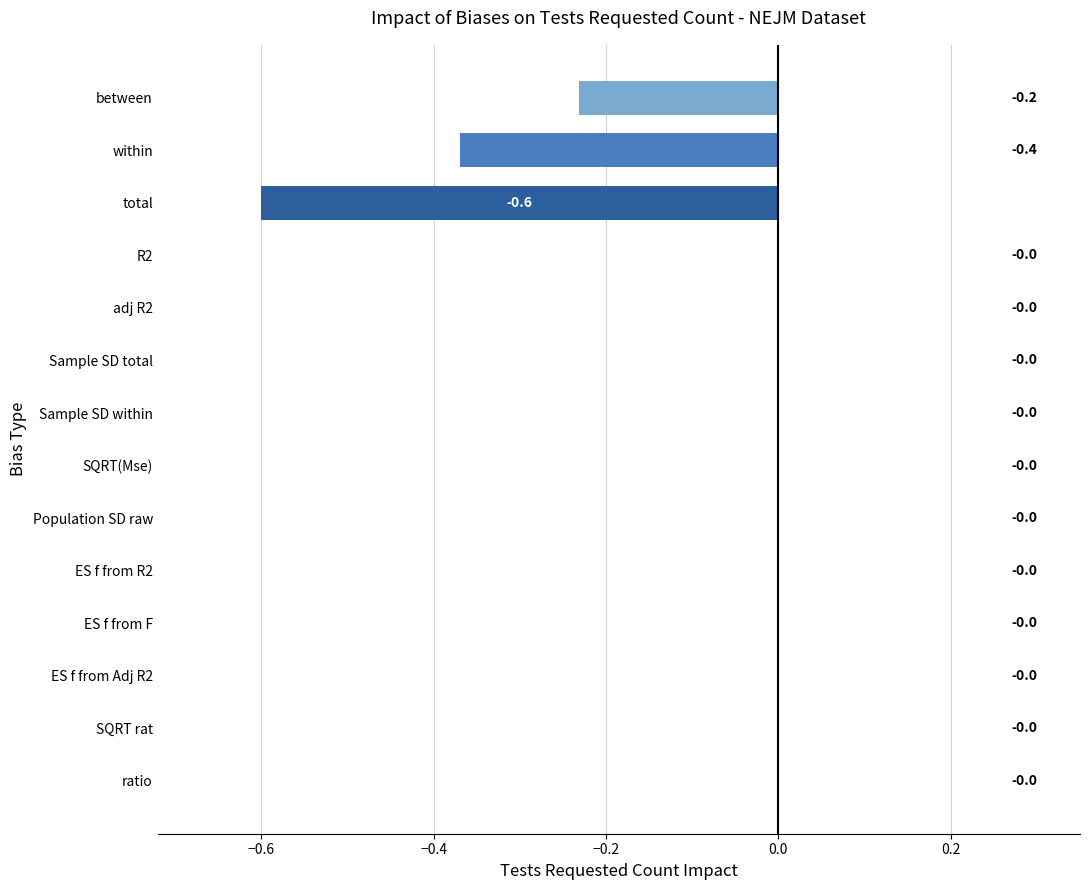

Is it true that the value at ES f from F is -0.0?

True